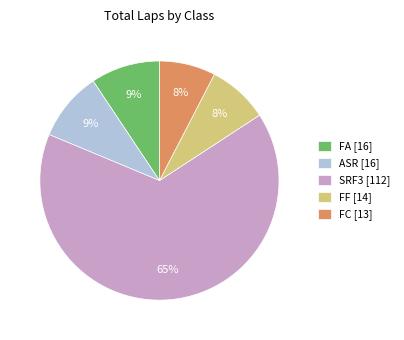

Between FA [16] and FF [14], which is larger?

FA [16]